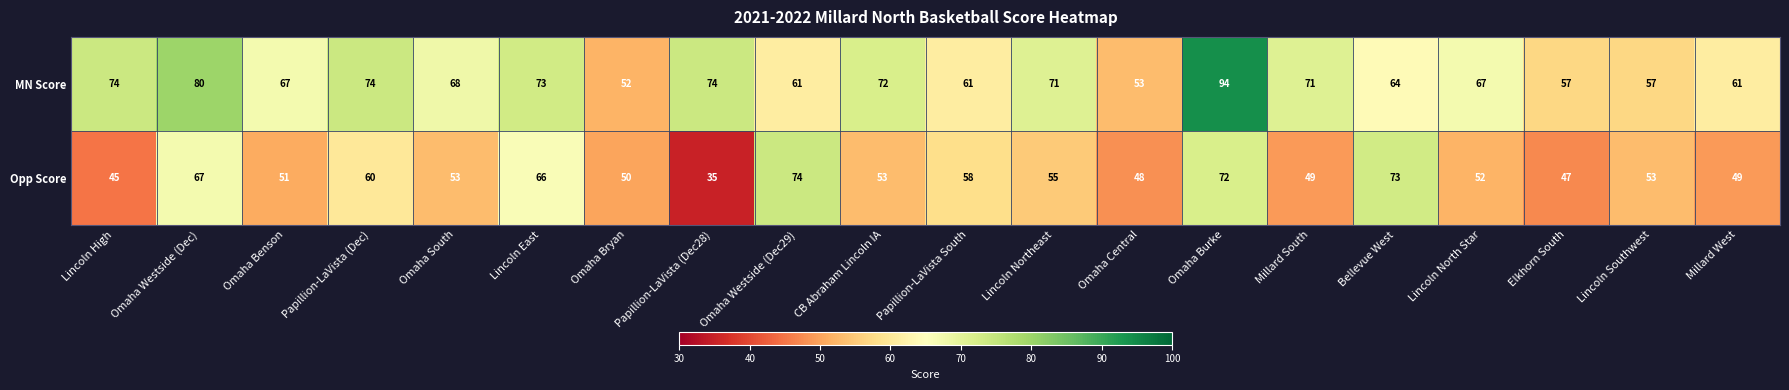

What is the minimum value shown in the chart?

35